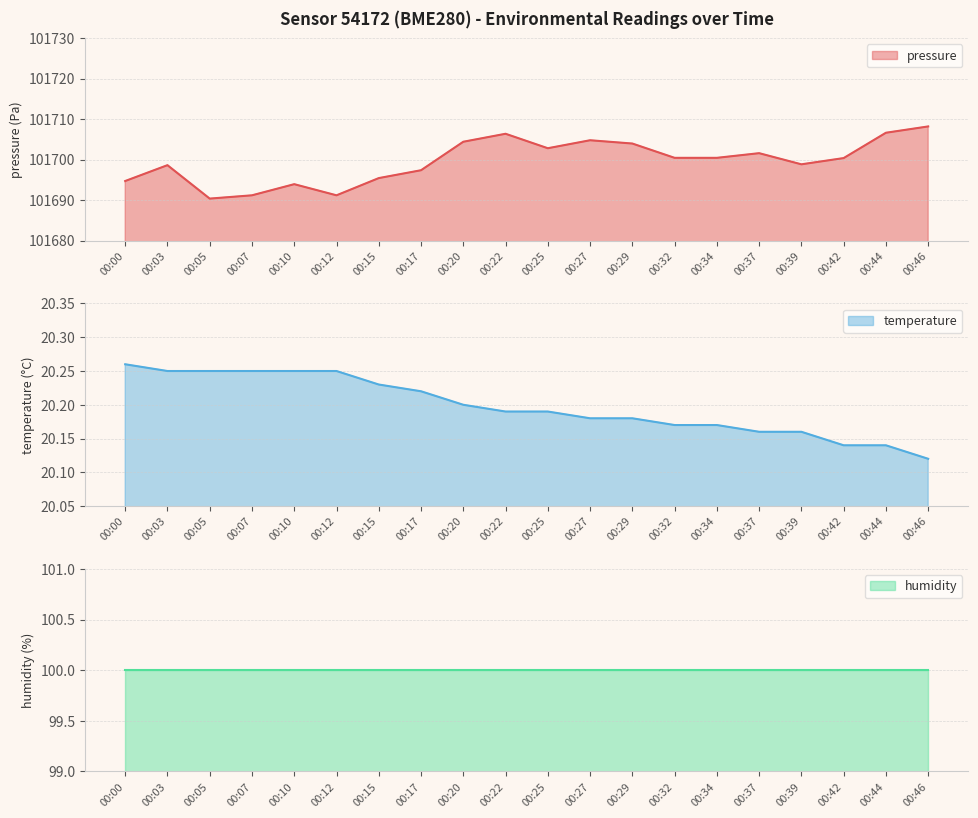

Where is temperature nearest to the value 20?

00:46